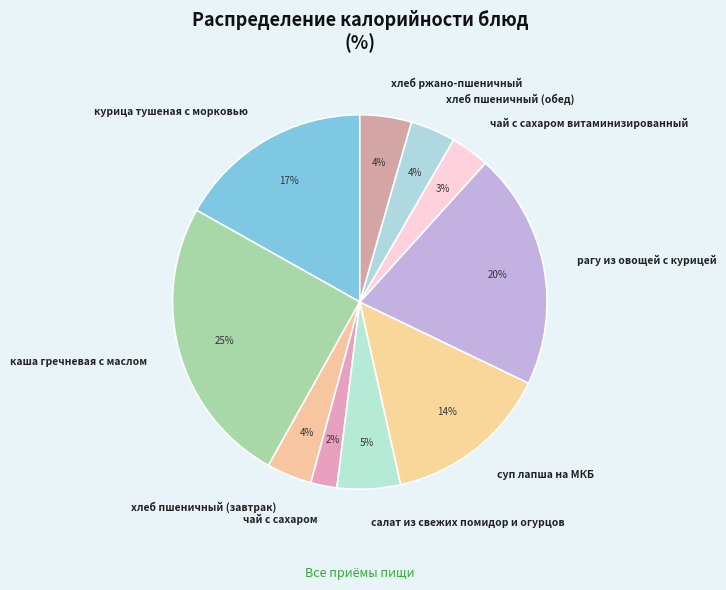

To the nearest percent, what portion does салат из свежих помидор и огурцов represent?

5%